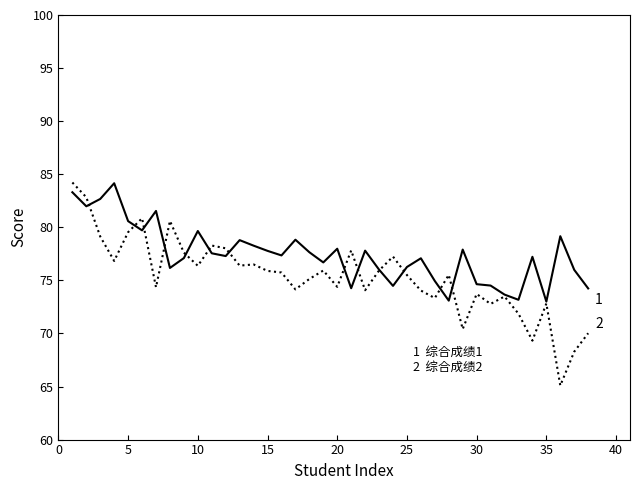

What is the maximum value shown in the chart?

84.2